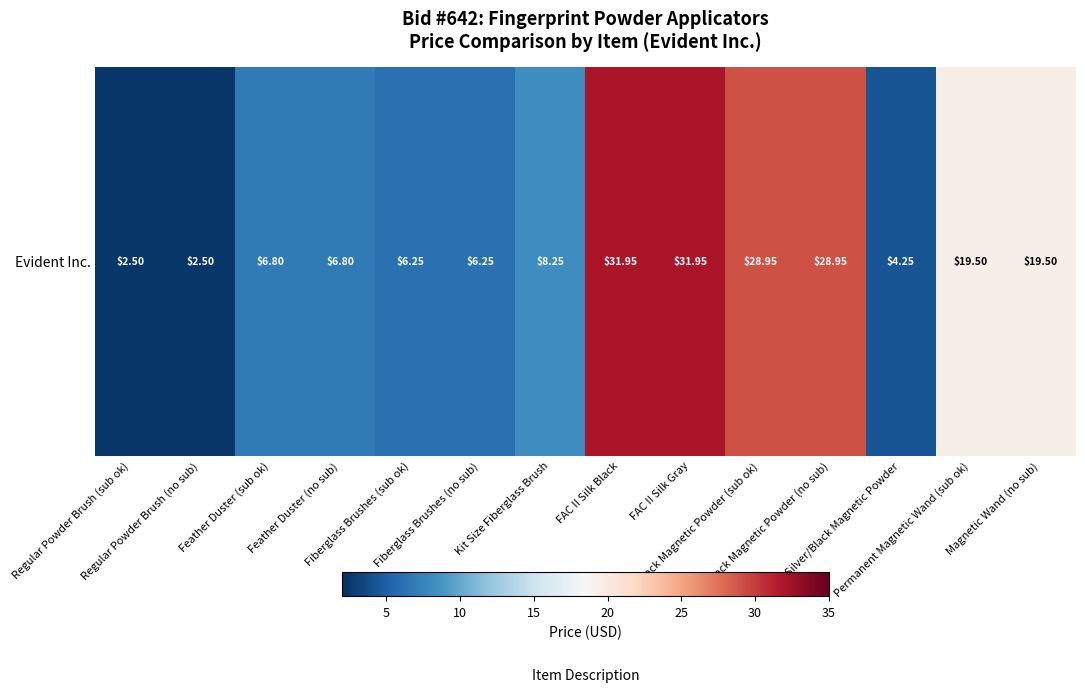

How many distinct data groups are displayed?

1